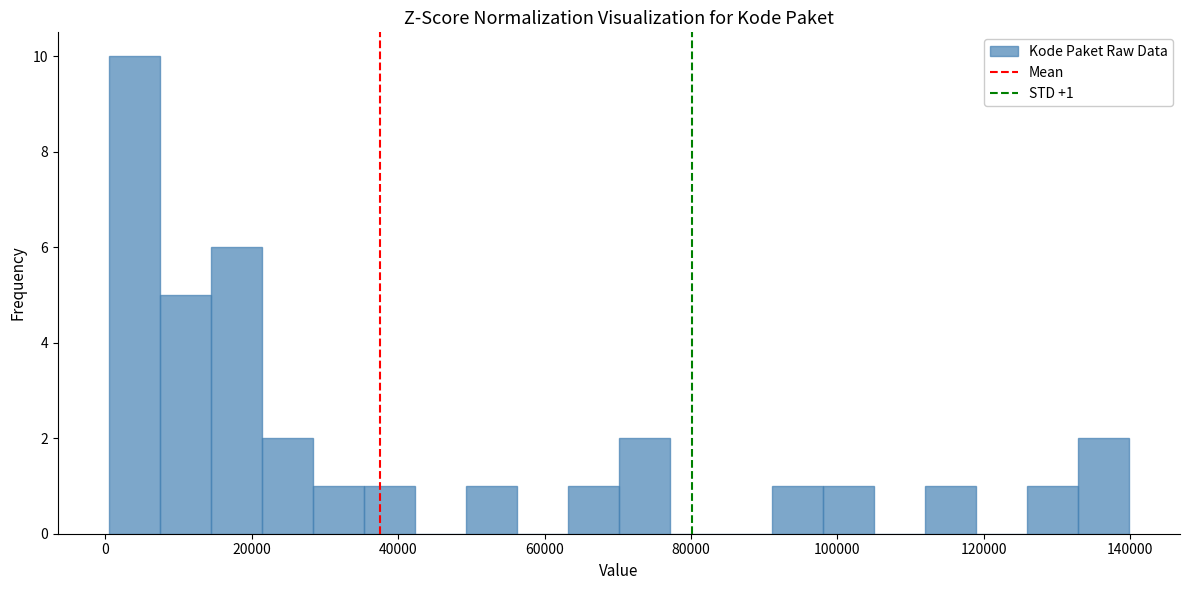

Around what value on the x-axis is the tallest bar? Give the approximate position of its centre, as read against the axis.

4000